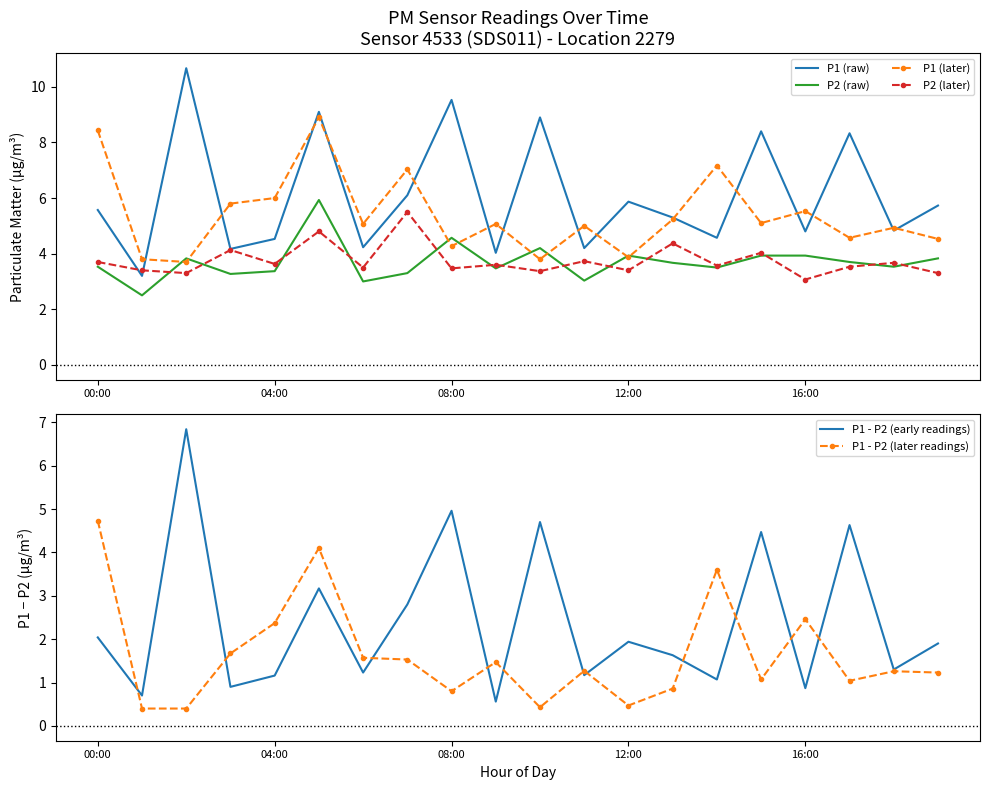

At how many categories does at least one series exceed 1?

20